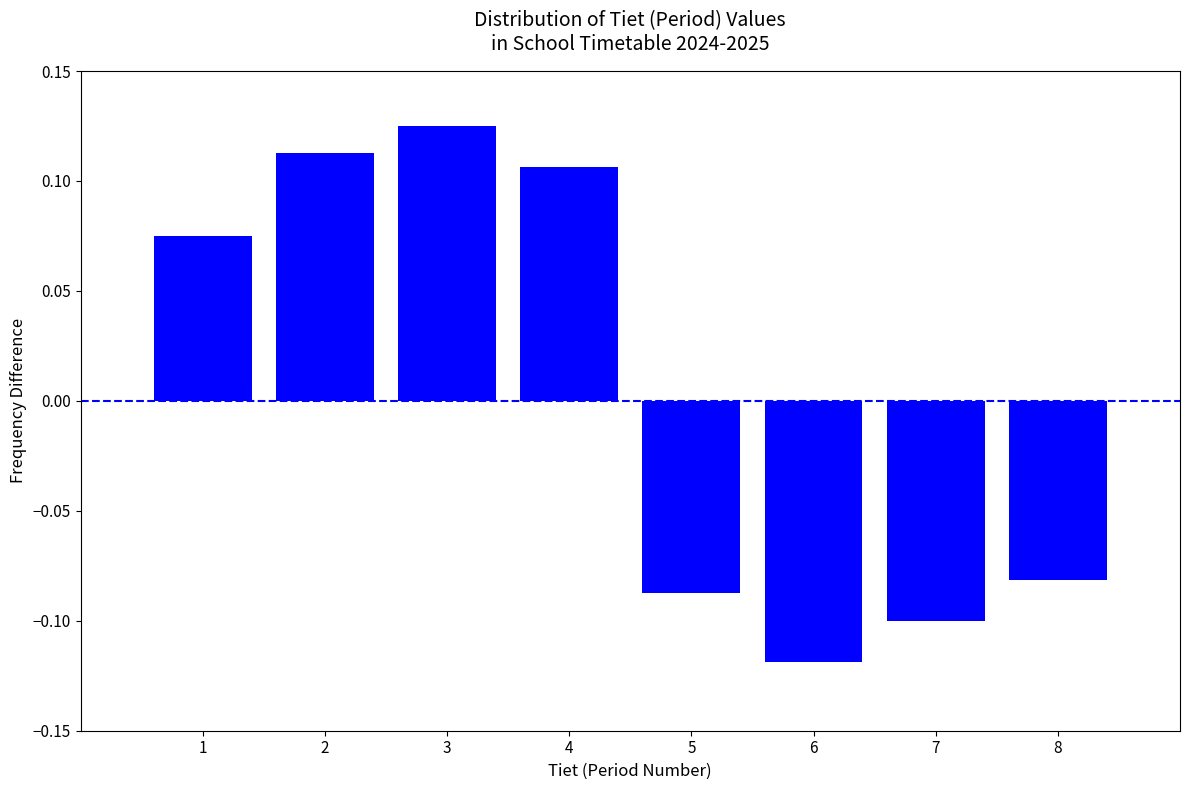

Rank the categories by value from lowest to highest.

6, 7, 5, 8, 1, 4, 2, 3